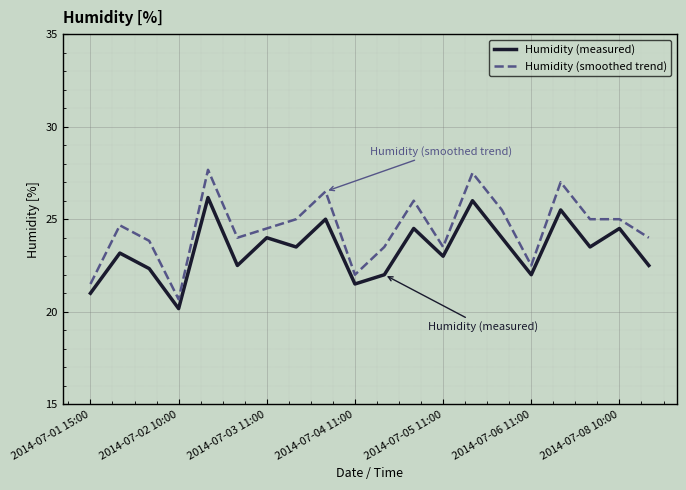

True or false: Humidity (smoothed trend) and Humidity (measured) cross at least once.

False